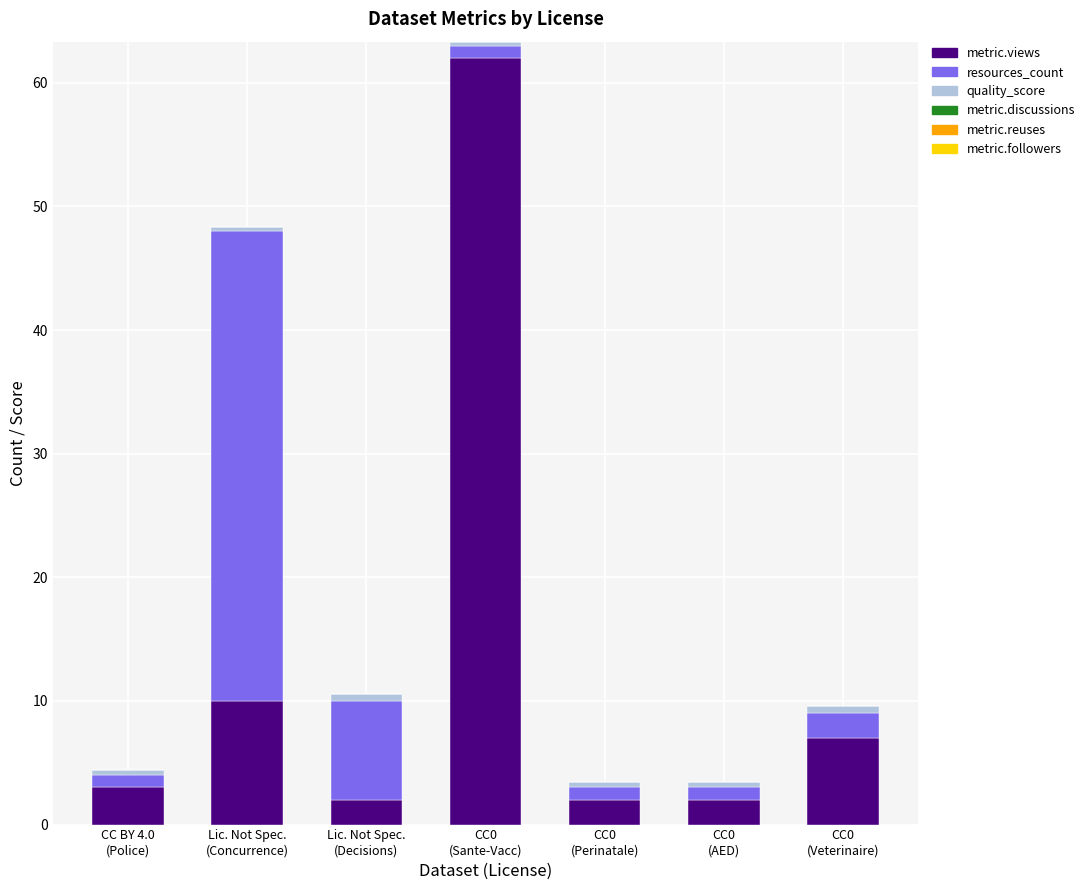

At which category is the sum across all series the highest?

CC0
(Sante-Vacc)